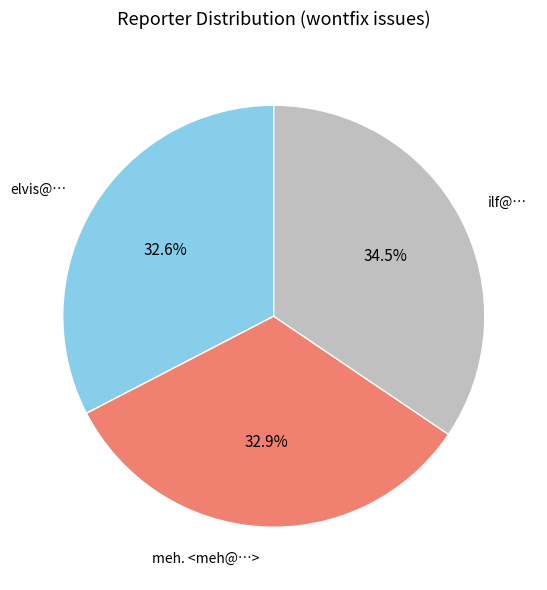

What is the ratio of the value at elvis@… to the value at meh. <meh@…>?

1.0